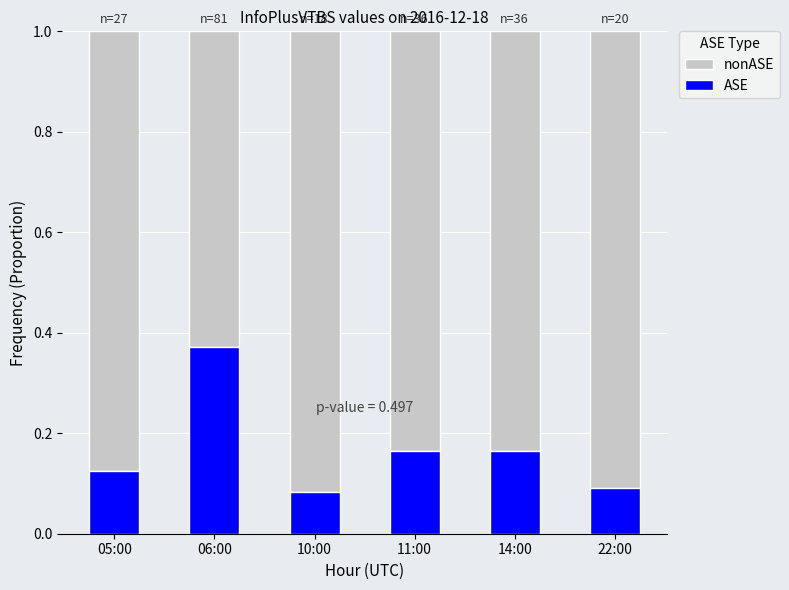

The ASE series shows 0.0 at 10:00. True or false?

False